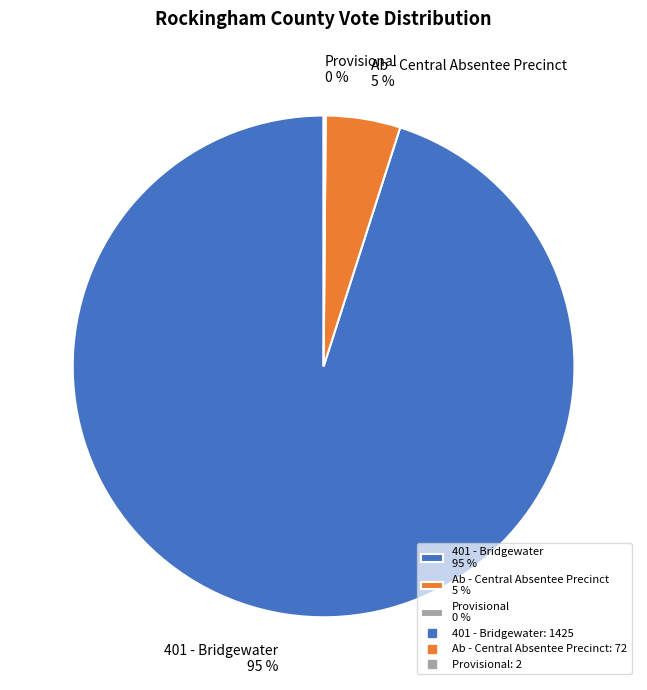

To the nearest percent, what is the average slice percentage?

33%